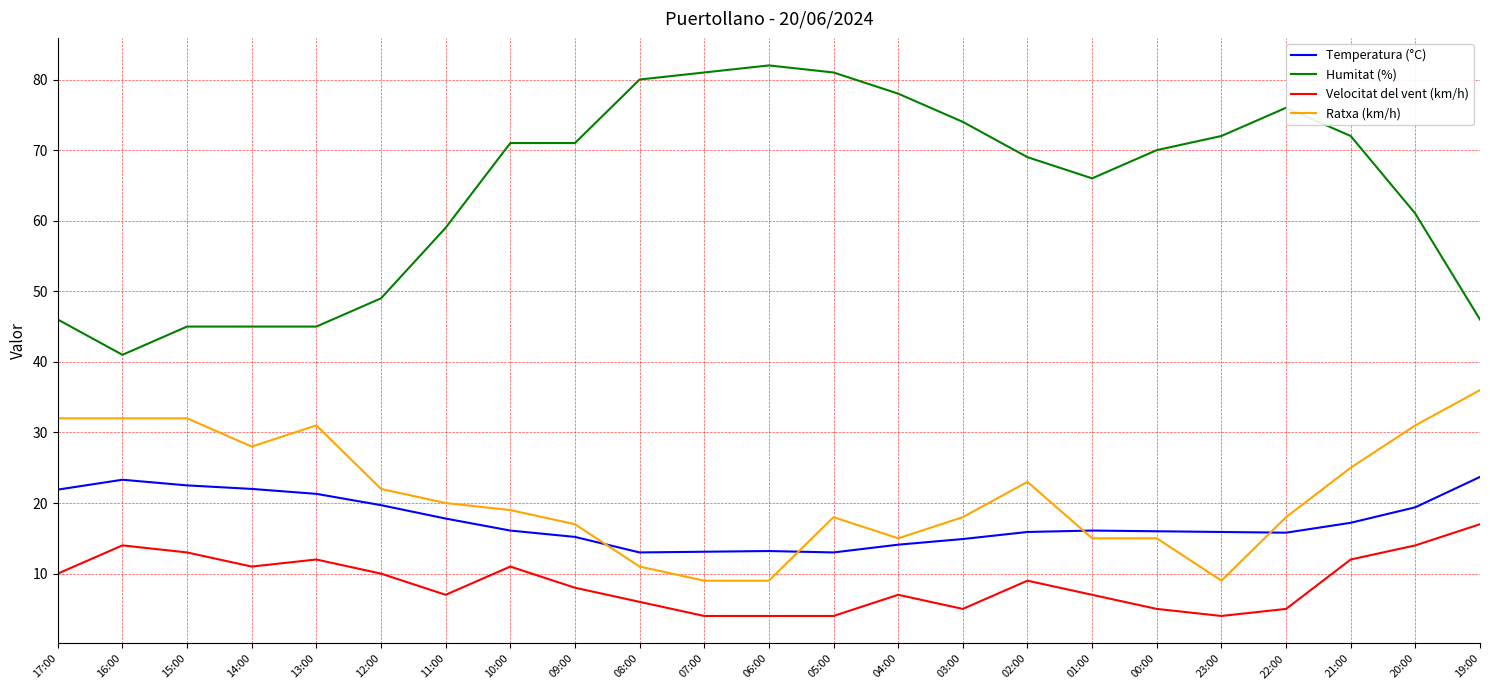

What is the minimum value shown in the chart?

4.0